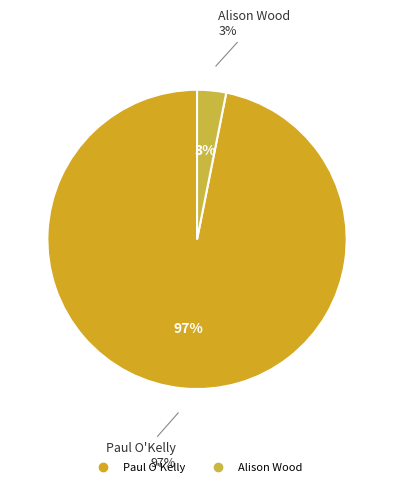

What is the largest slice in the pie chart?

Paul O'Kelly